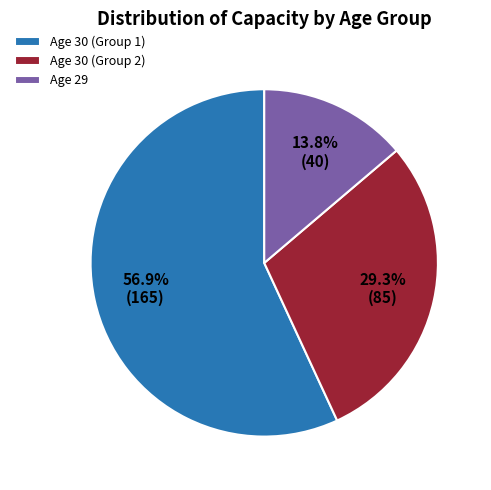

Rank the categories by value from highest to lowest.

Age 30 (Group 1), Age 30 (Group 2), Age 29